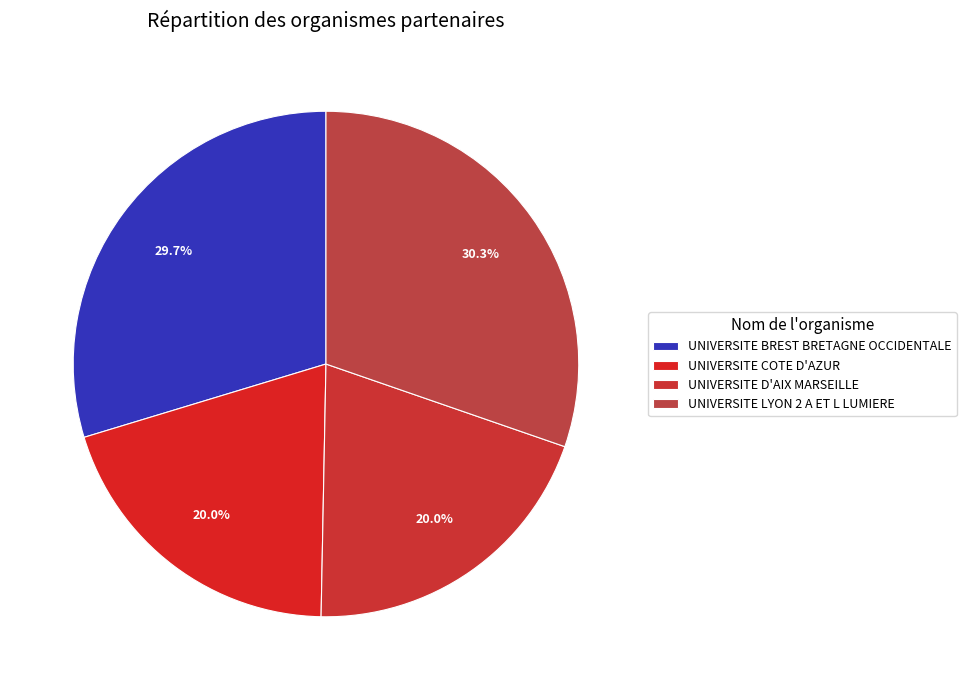

Combined, do UNIVERSITE D'AIX MARSEILLE and UNIVERSITE COTE D'AZUR account for over 50%?

No